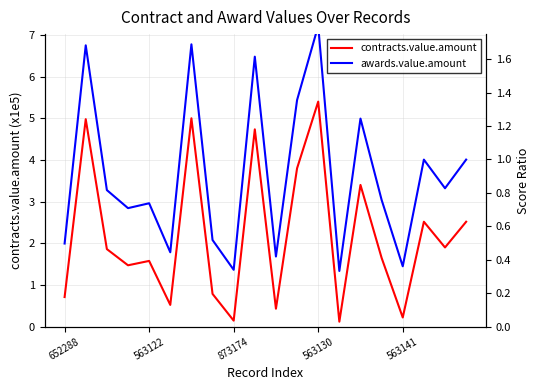

At how many categories does at least one series exceed 4?

4